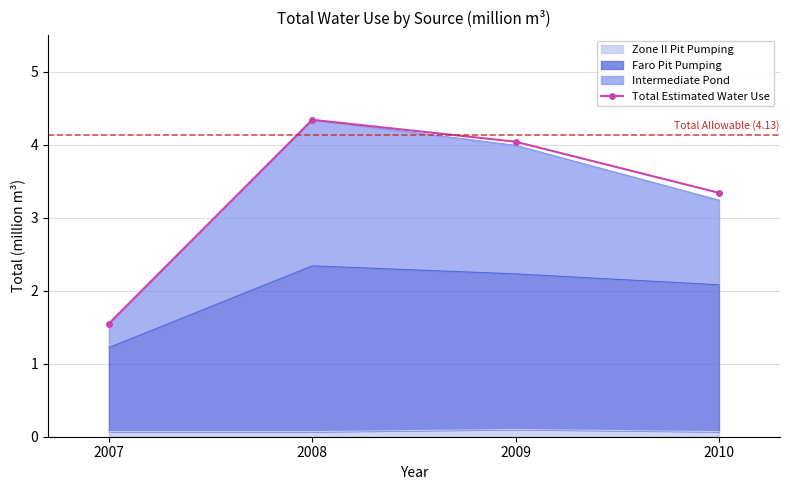

Approximately how many times larger is the value at 2007 compared to 2008?

0.4